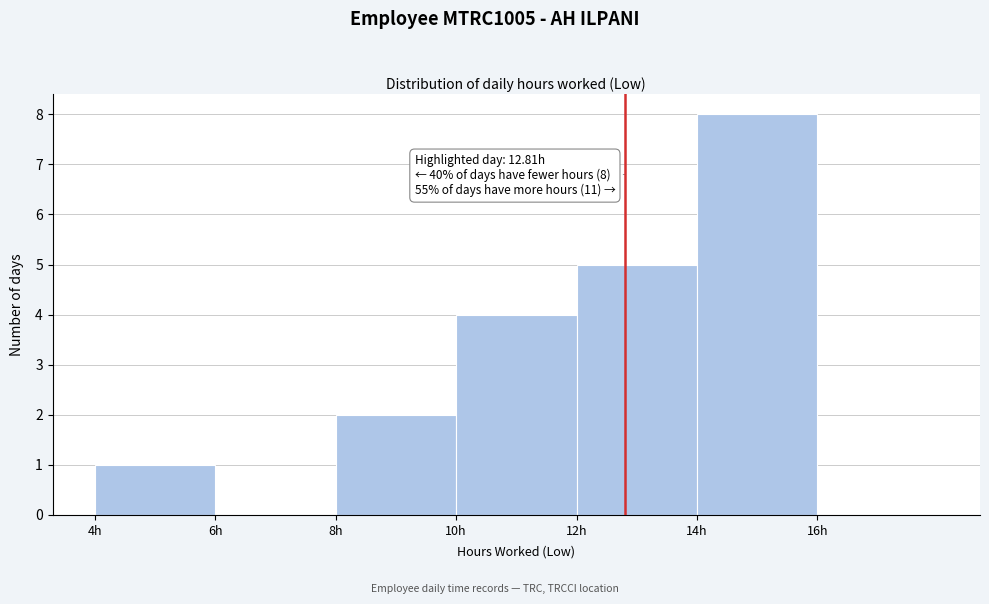

Over which range of the x-axis is the bar tallest?

14 to 16